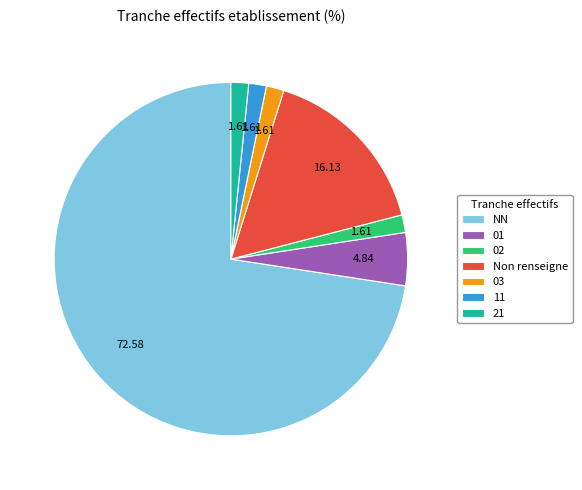

Combined, do 02 and 11 account for over 50%?

No